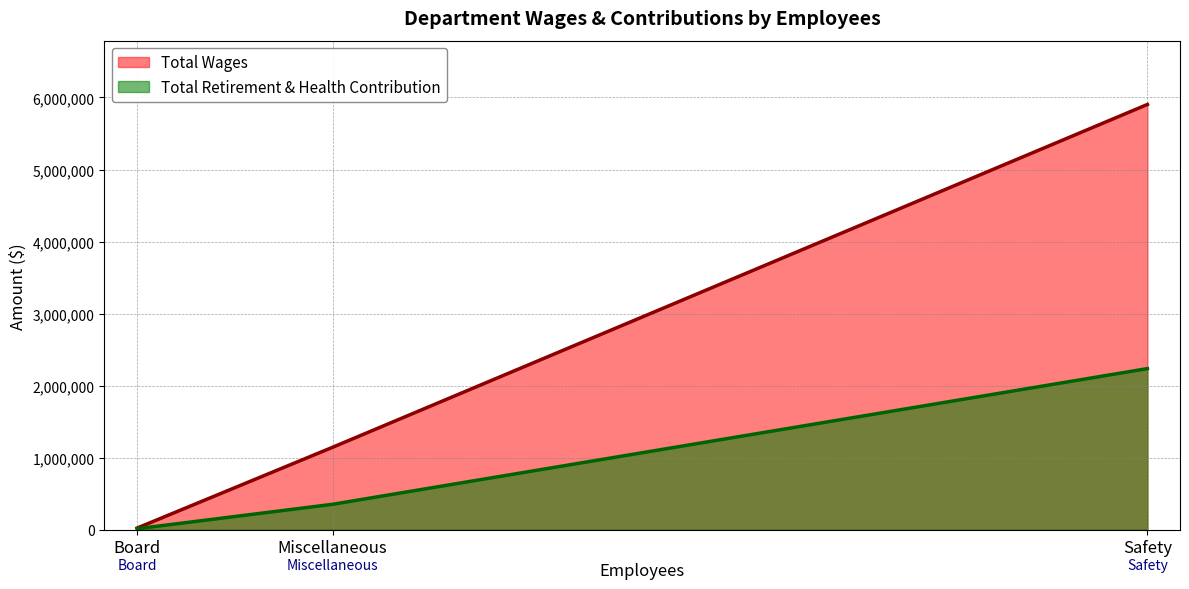

Does the chart have visible grid lines?

Yes